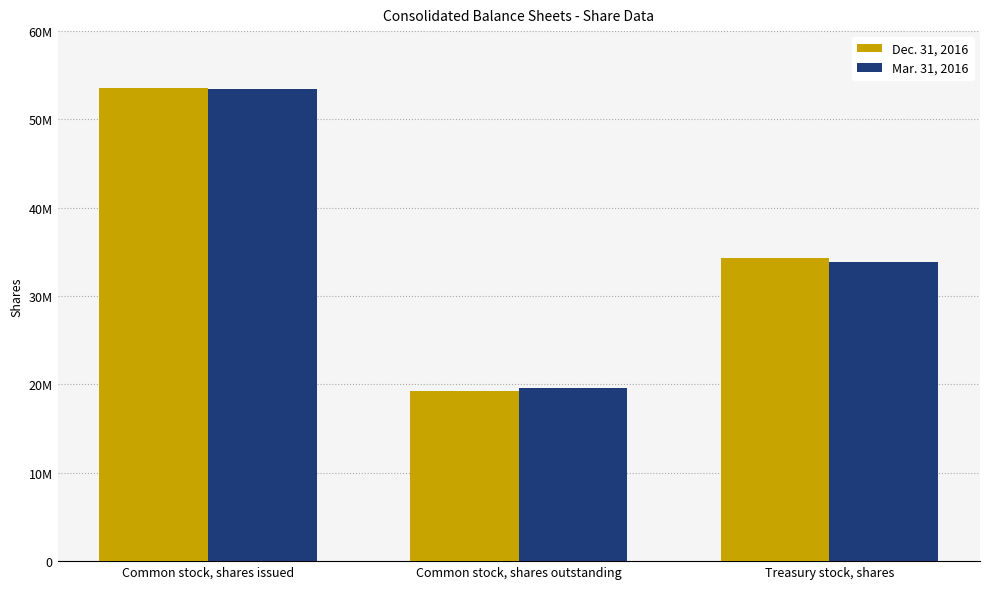

Does the chart contain stacked bars?

No